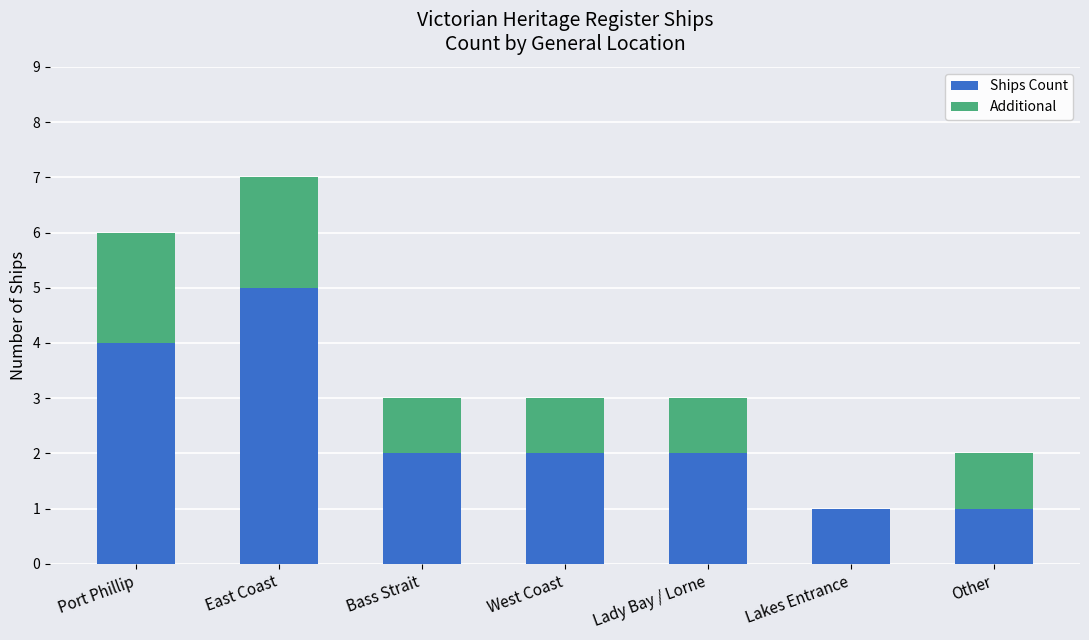

What is the total value across all series at Port Phillip?

6